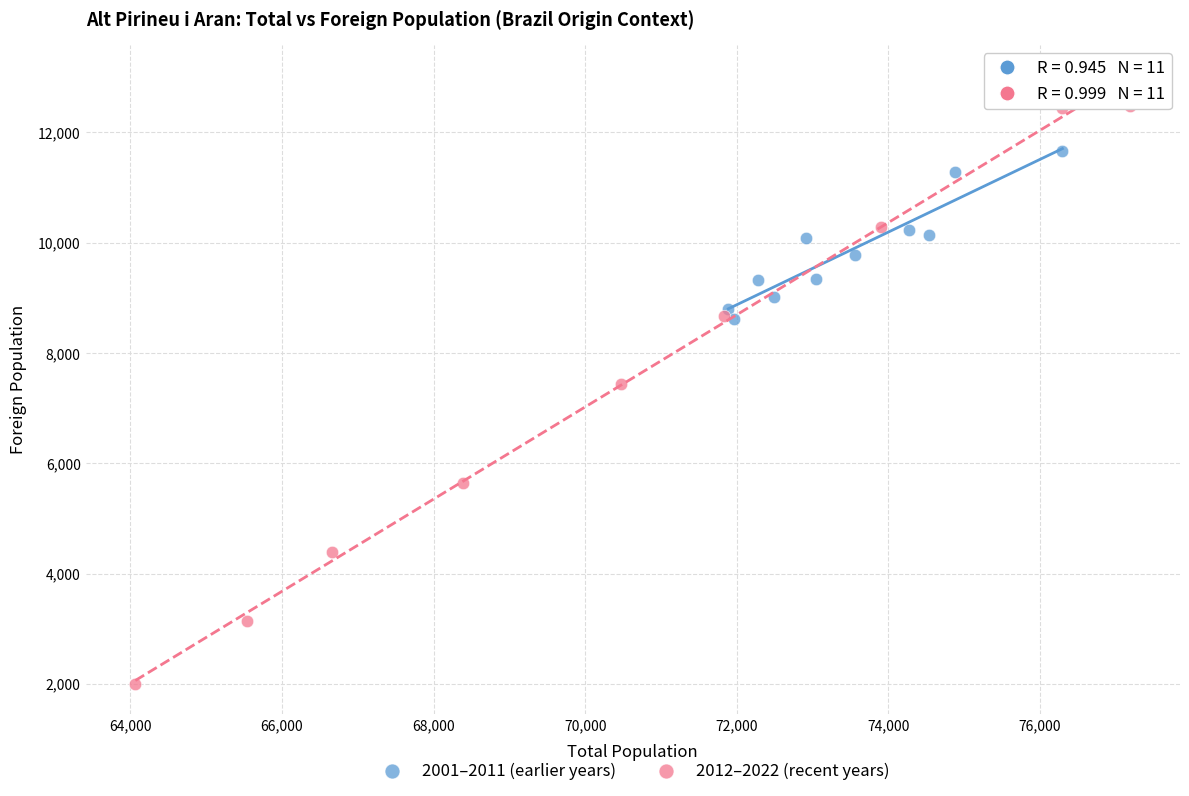

Which series contains the highest Y value?

2012–2022 (recent years)